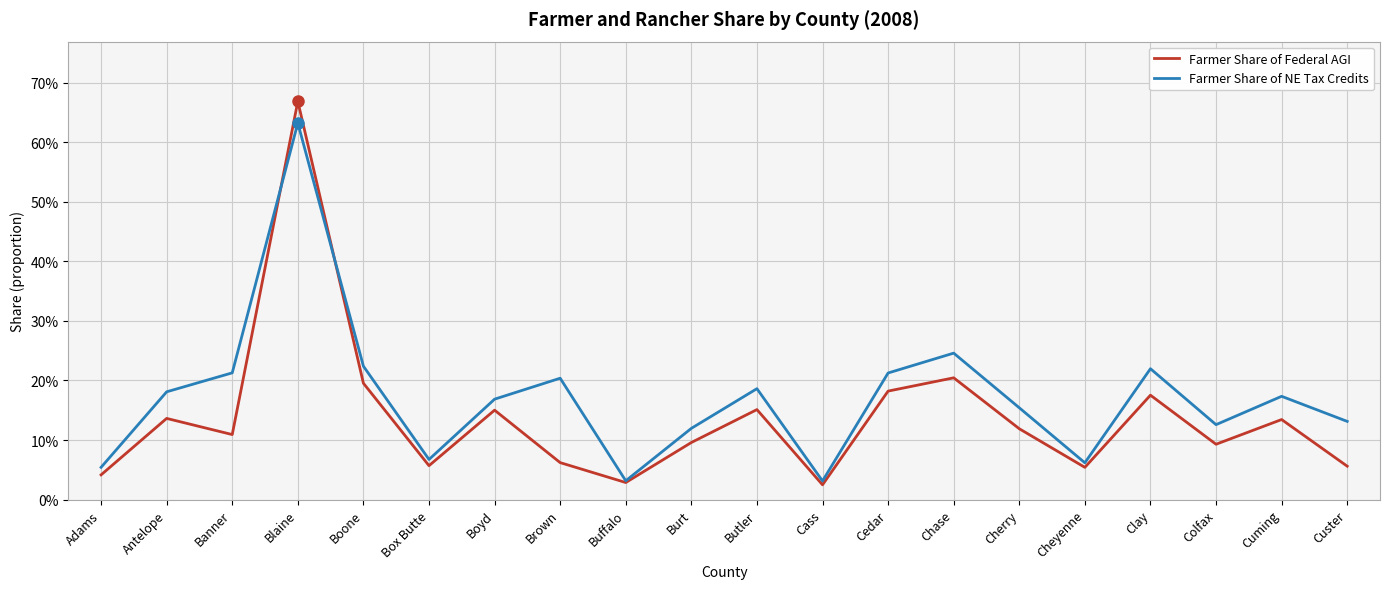

Does the chart display data point markers on the line(s)?

No